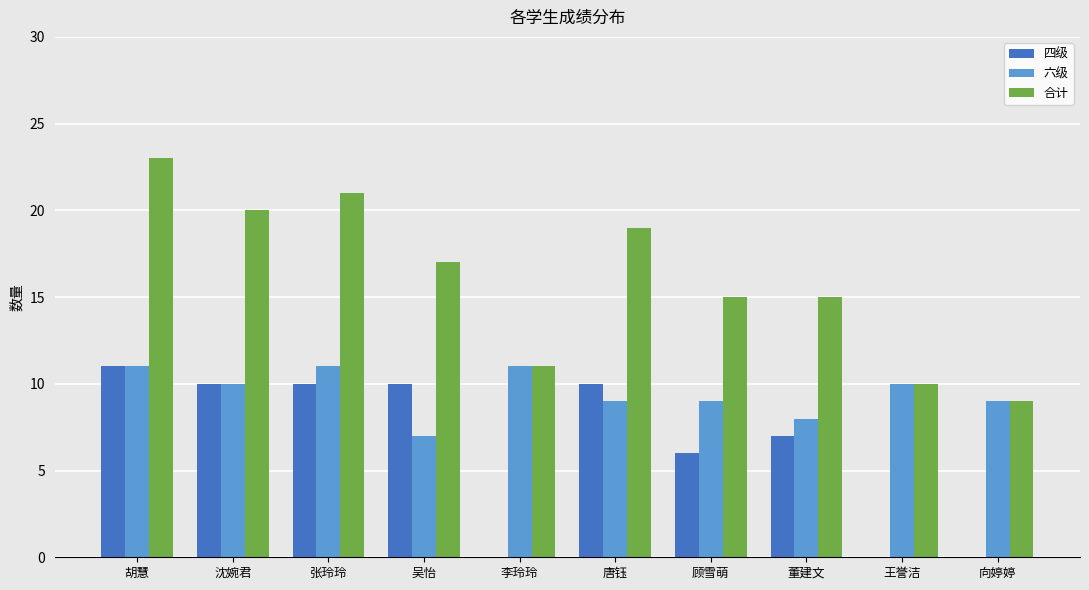

How many categories are shown in the chart?

10